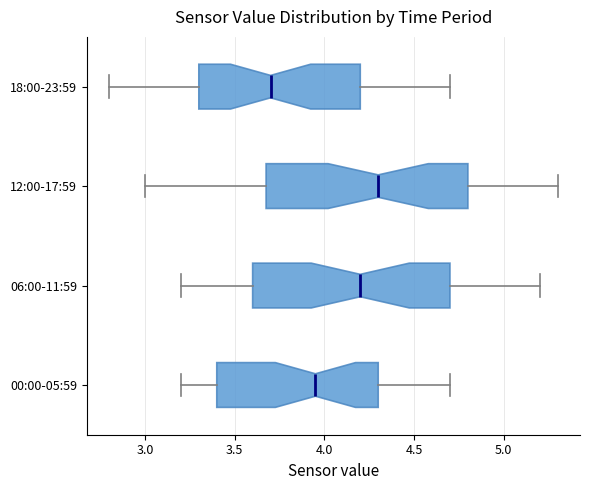

Where does the left whisker of the box for 18:00-23:59 end on the x-axis? The values are not printed on the chart, so give them approximately, as read against the axis.

2.80